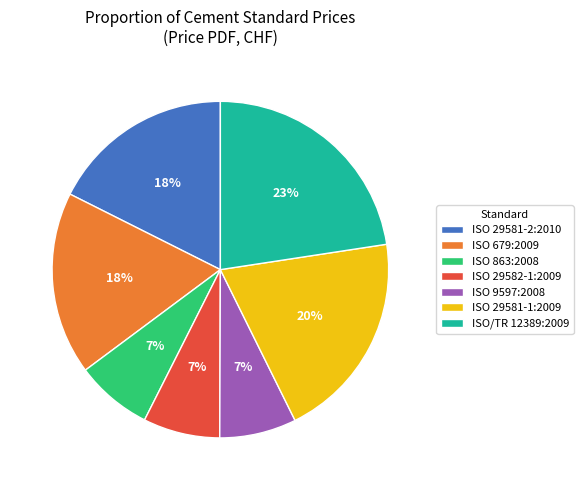

How many segments does this pie chart have?

7